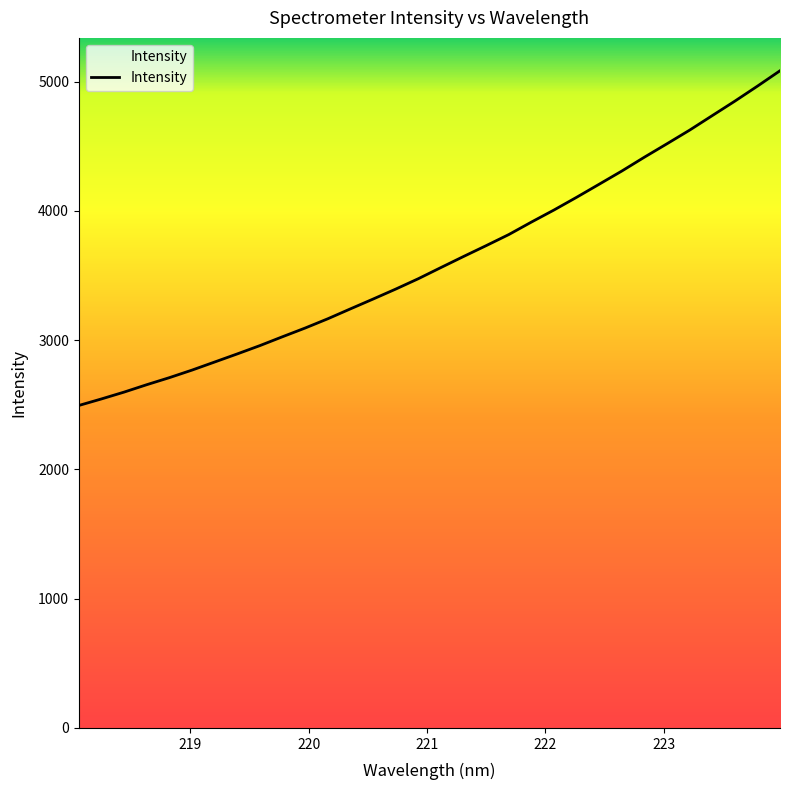

What is the greatest value displayed?

5083.5